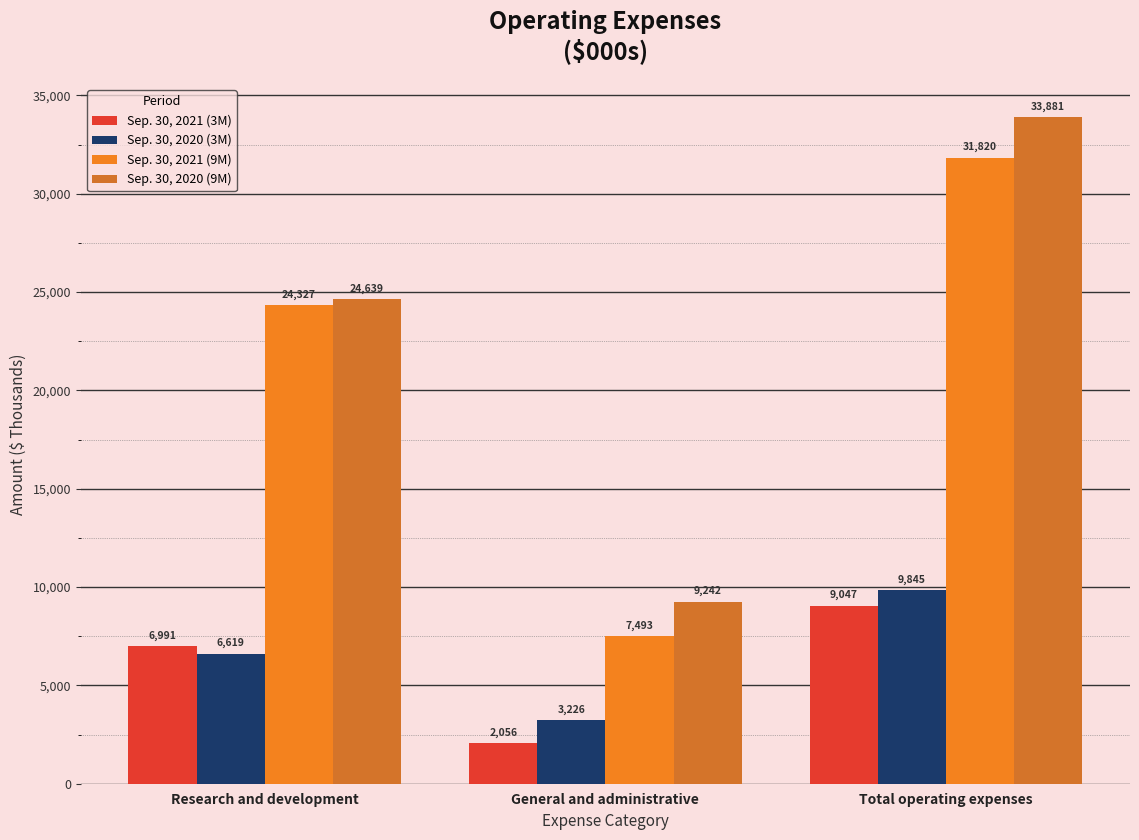

Count the number of categories in the chart.

3